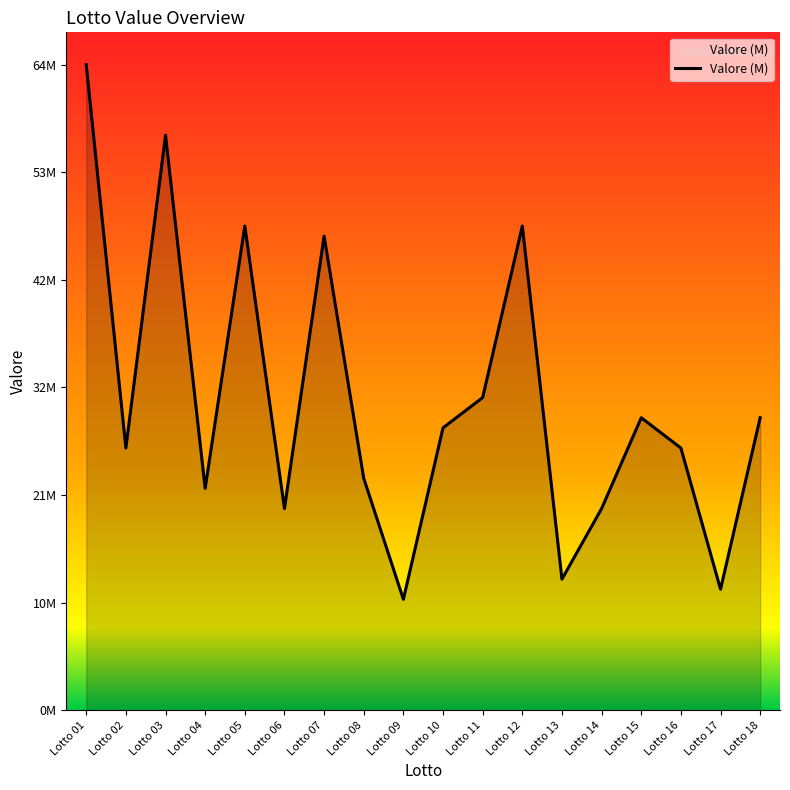

Reading right to left, list all the values displayed in this chart.

29000000	12000000	26000000	29000000	20000000	13000000	48000000	31000000	28000000	11000000	23000000	47000000	20000000	48000000	22000000	57000000	26000000	64000000